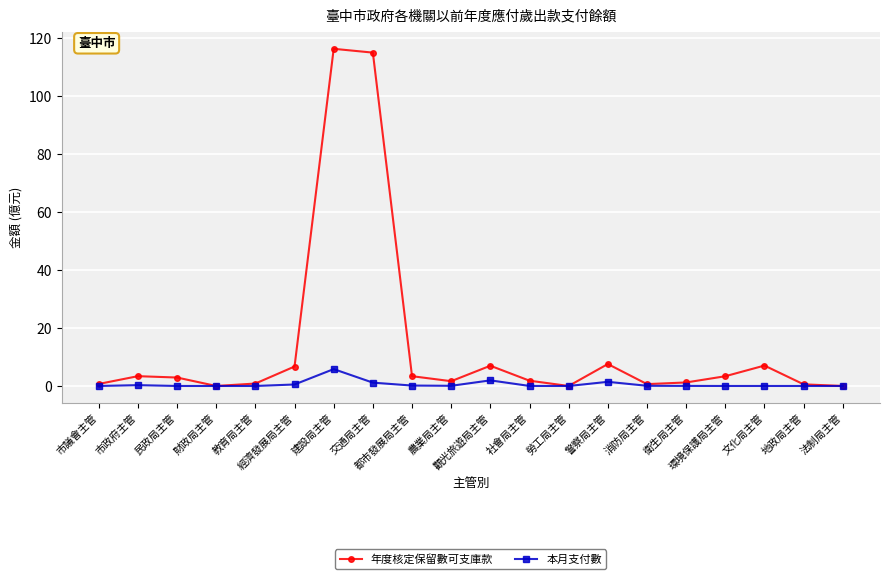

What is the difference between the highest and lowest values at 民政局主管?

2.9